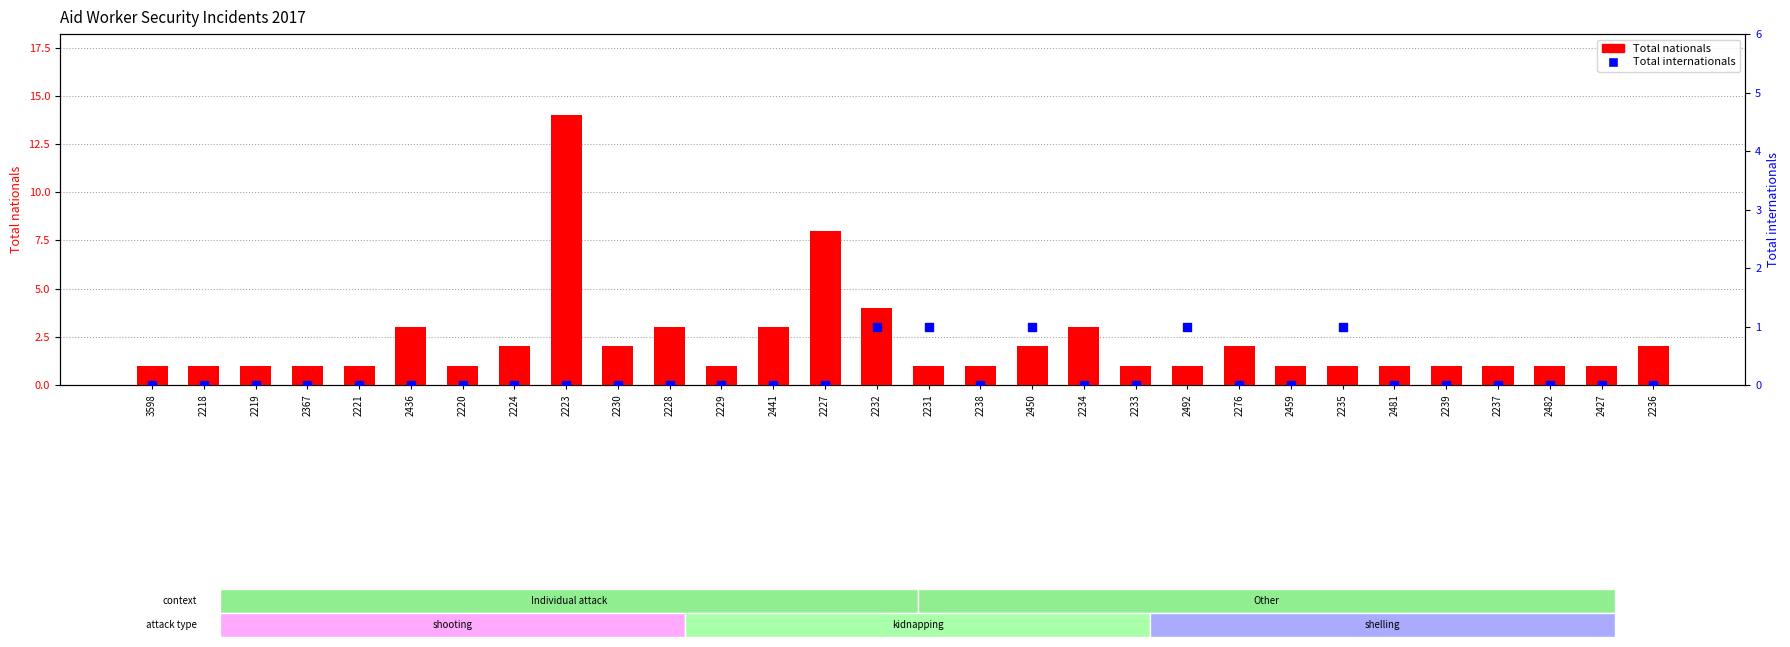

Which series has the largest Y range (max minus min)?

Total nationals